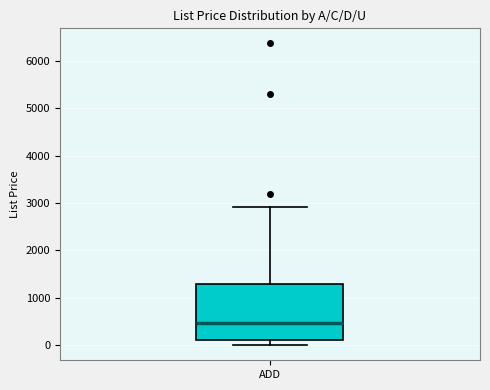

Where does the upper whisker of the box for ADD end on the y-axis? The values are not printed on the chart, so give them approximately, as read against the axis.

2900